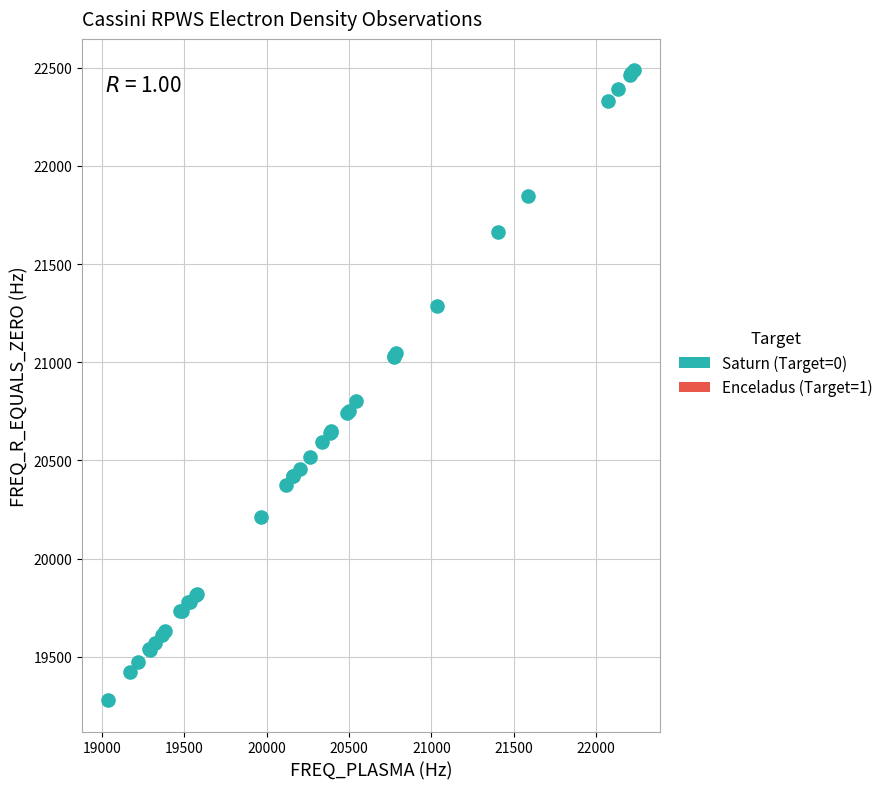

What Y value in the scatter plot is closest to 20882?

20800.0